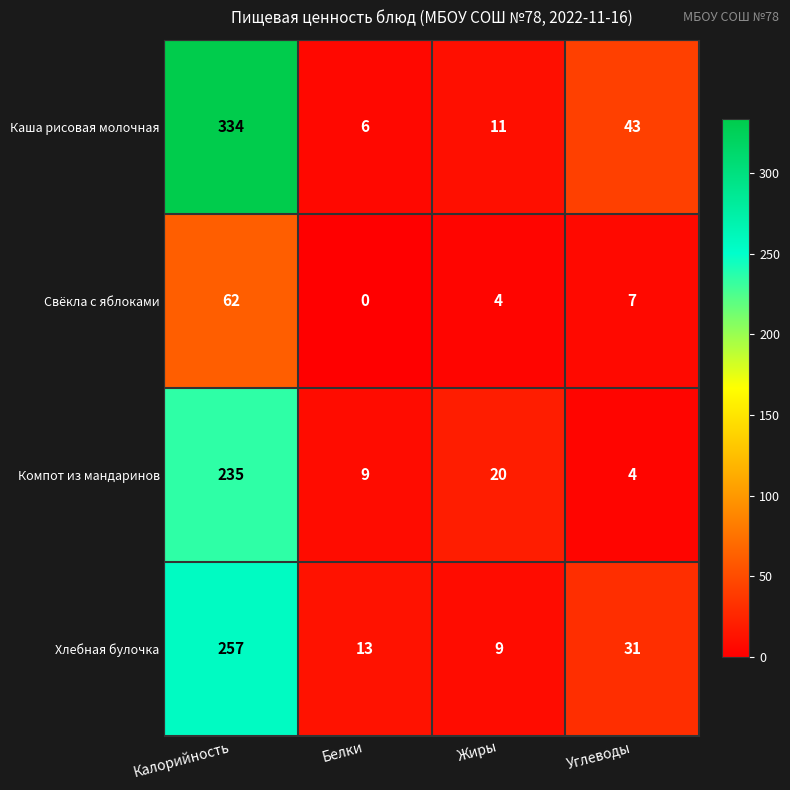

At Углеводы, list the series in order from largest to smallest.

Каша рисовая молочная, Хлебная булочка, Свёкла с яблоками, Компот из мандаринов